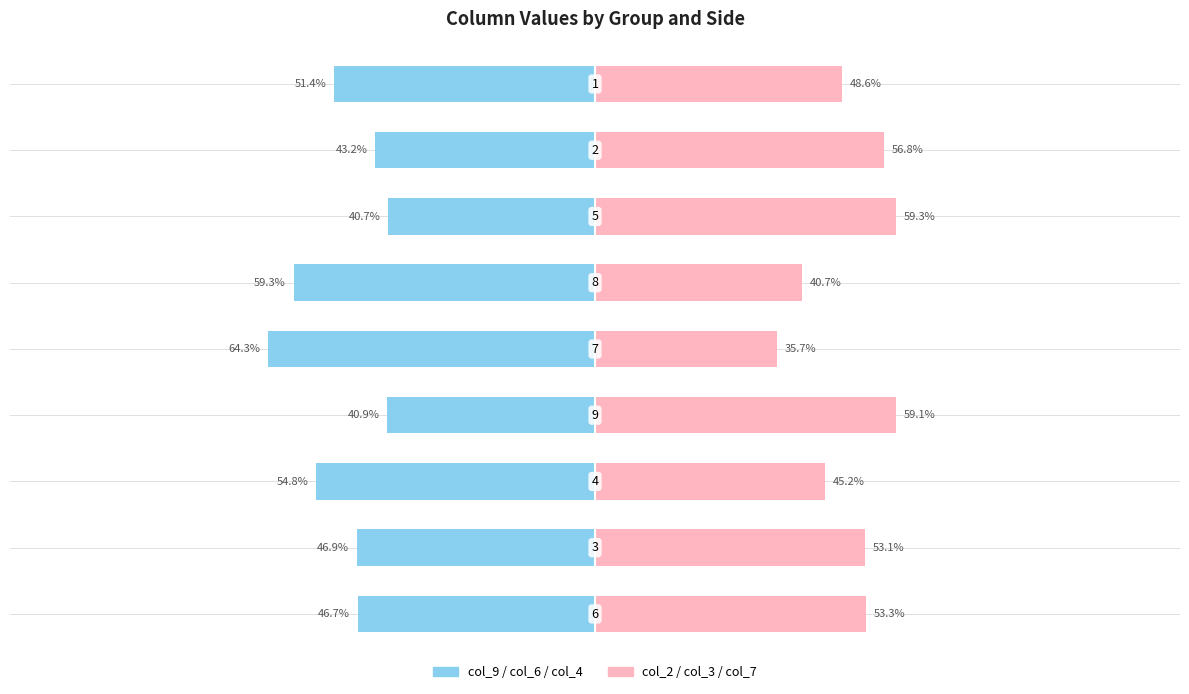

Does the chart contain stacked bars?

No